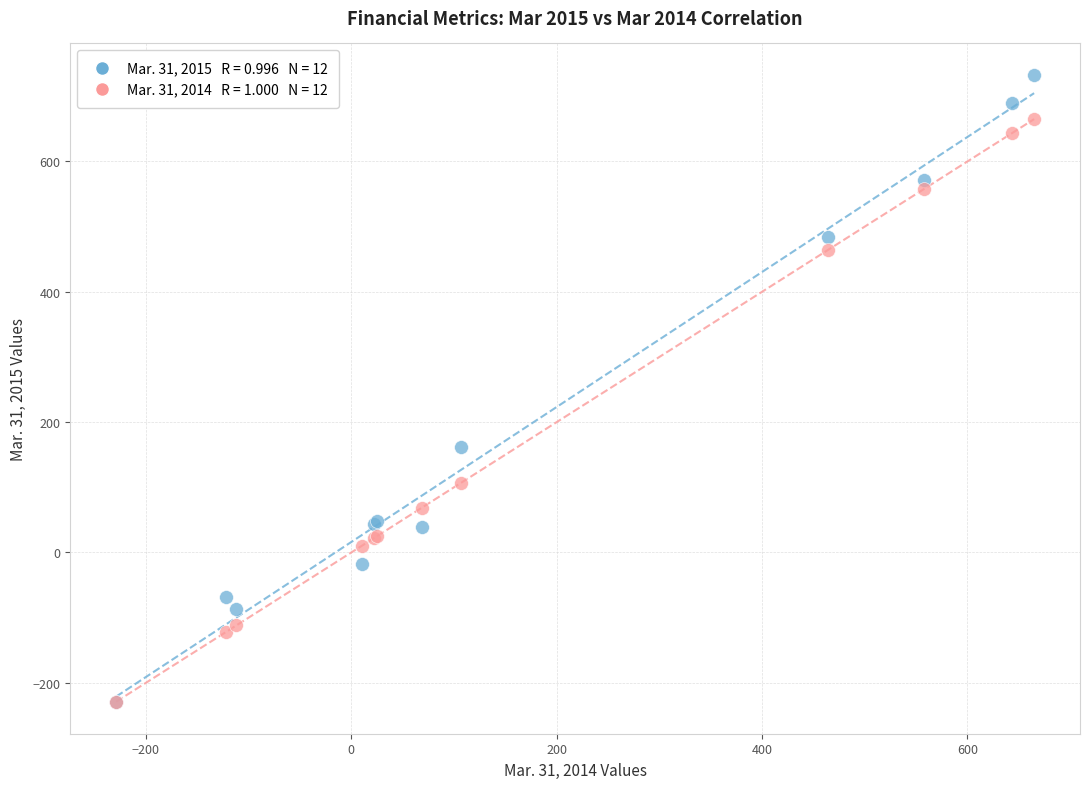

Across all series, what Y value is closest to 251?

162